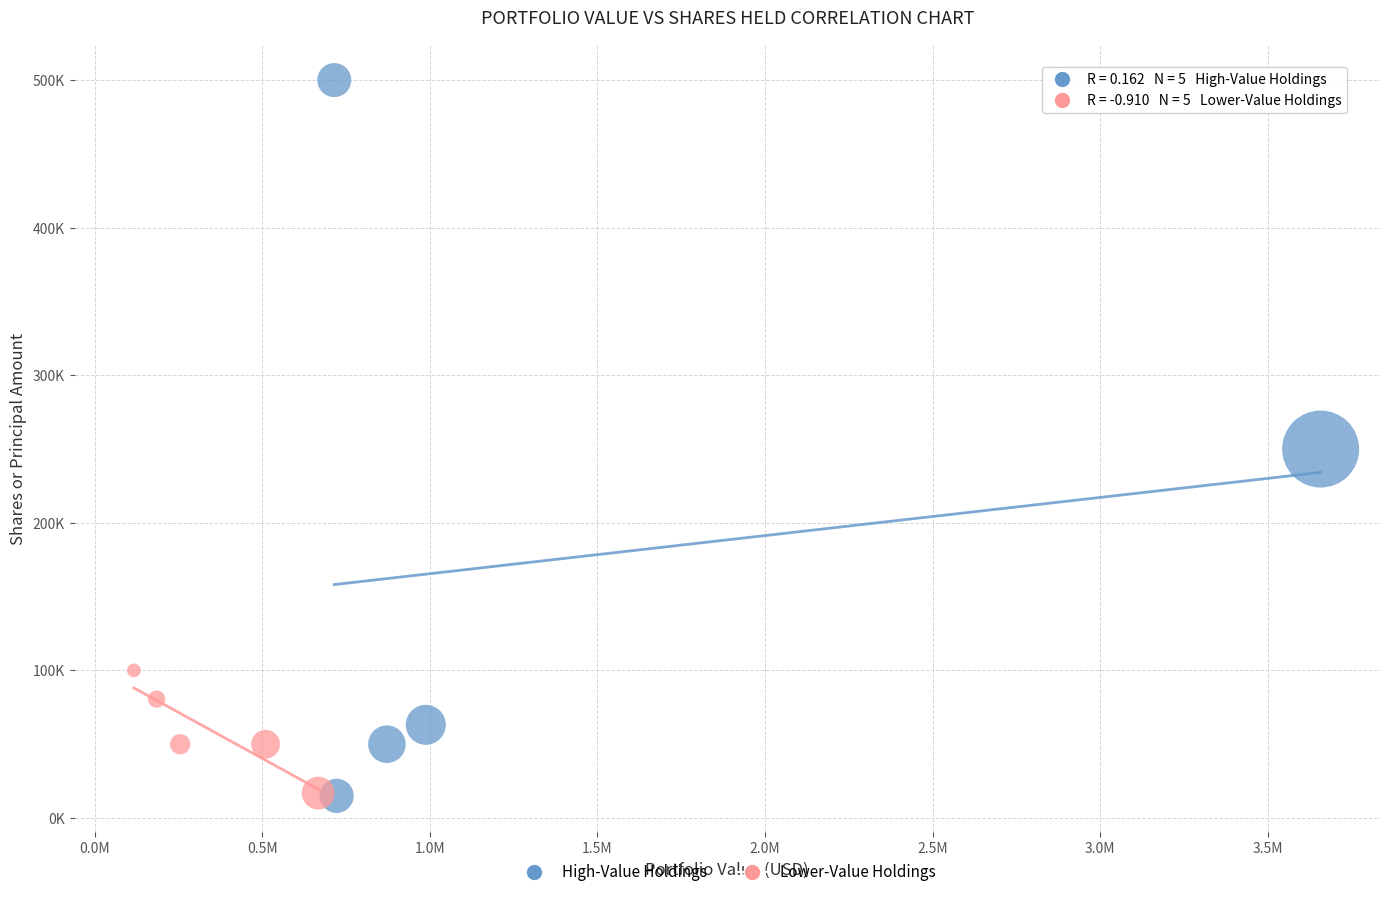

What are all the series names shown in the legend?

High-Value Holdings, Lower-Value Holdings